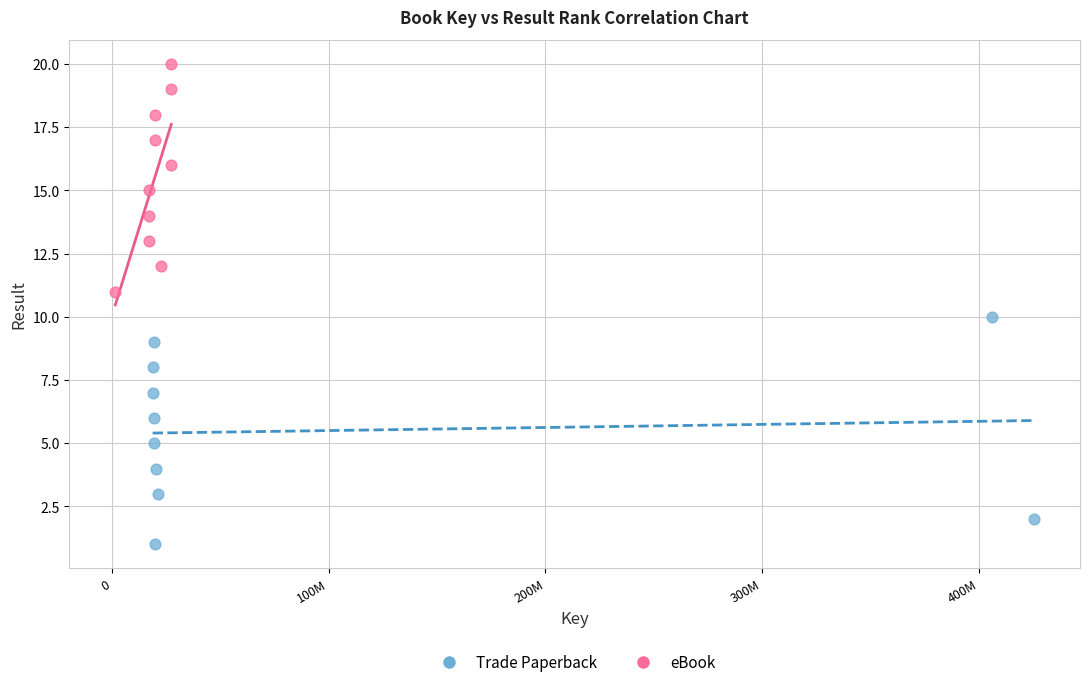

Which series contains the highest Y value?

eBook